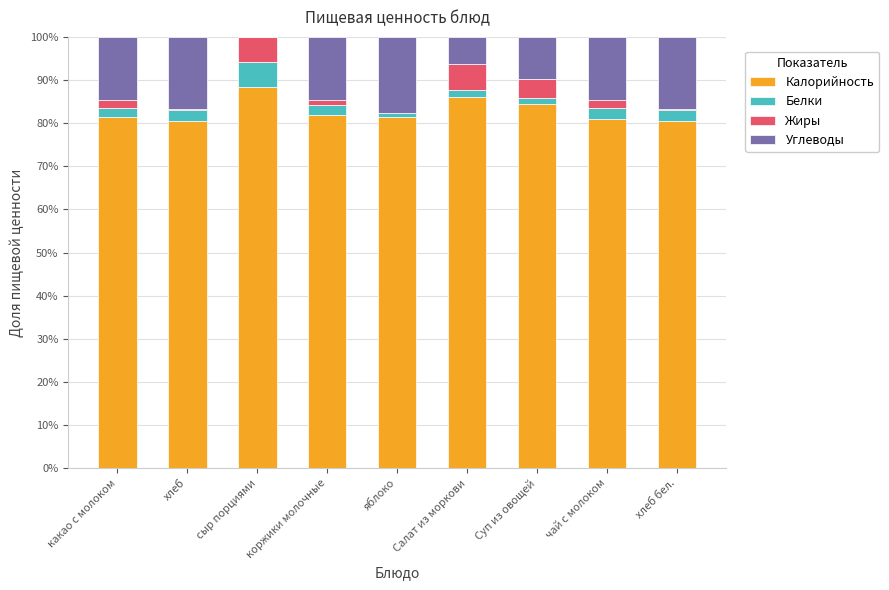

Are the bars grouped side by side (vs. stacked)?

No